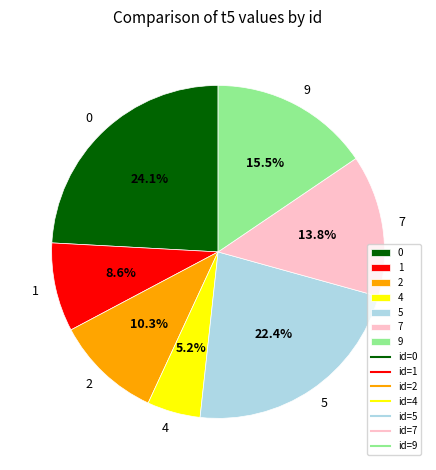

To the nearest percent, what is the average slice percentage?

14%